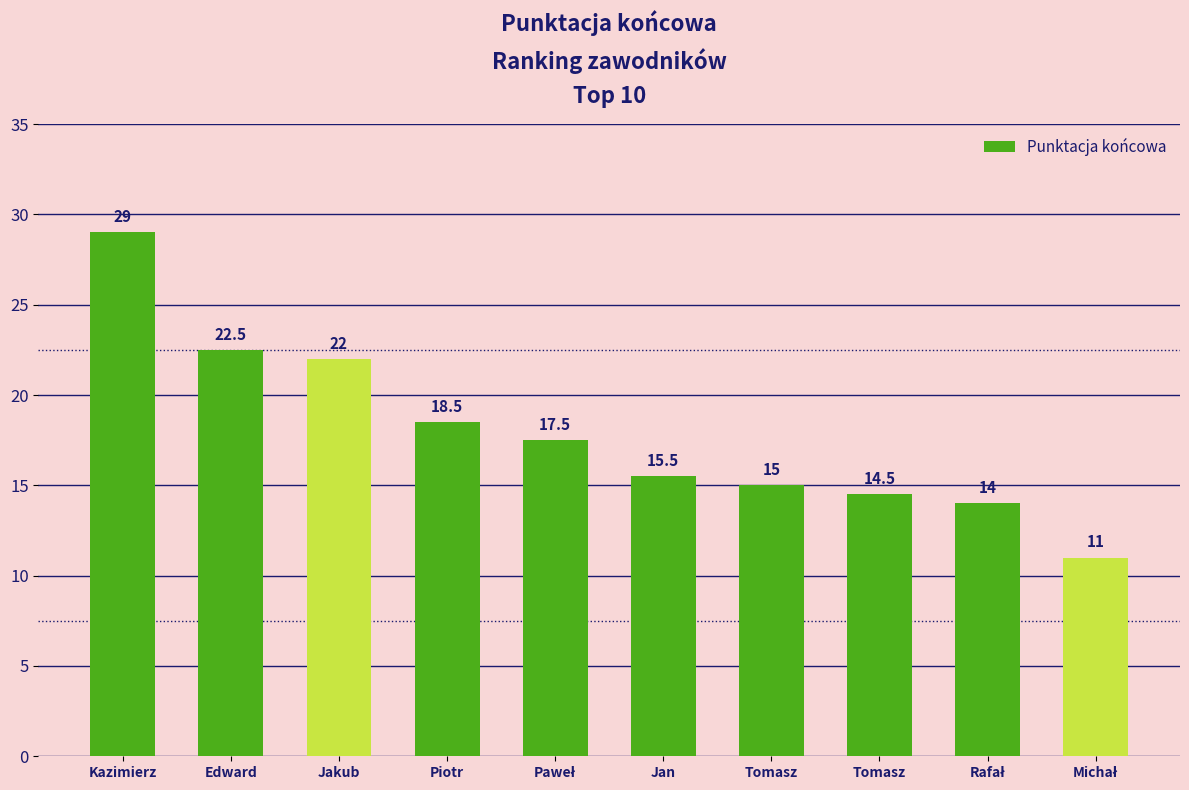

What is the label of the 6th bar from the right?

Paweł